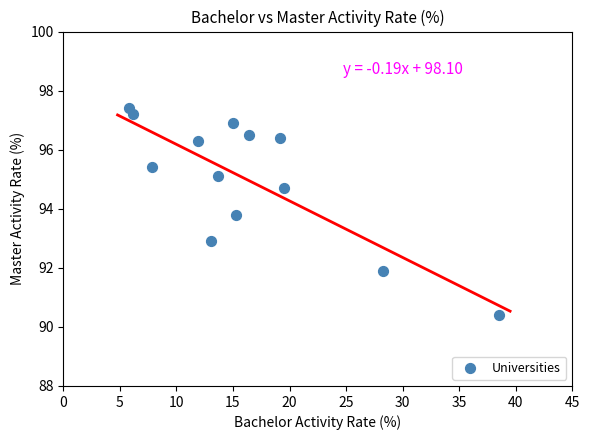

What is the range of Y values (max minus min)?

7.0